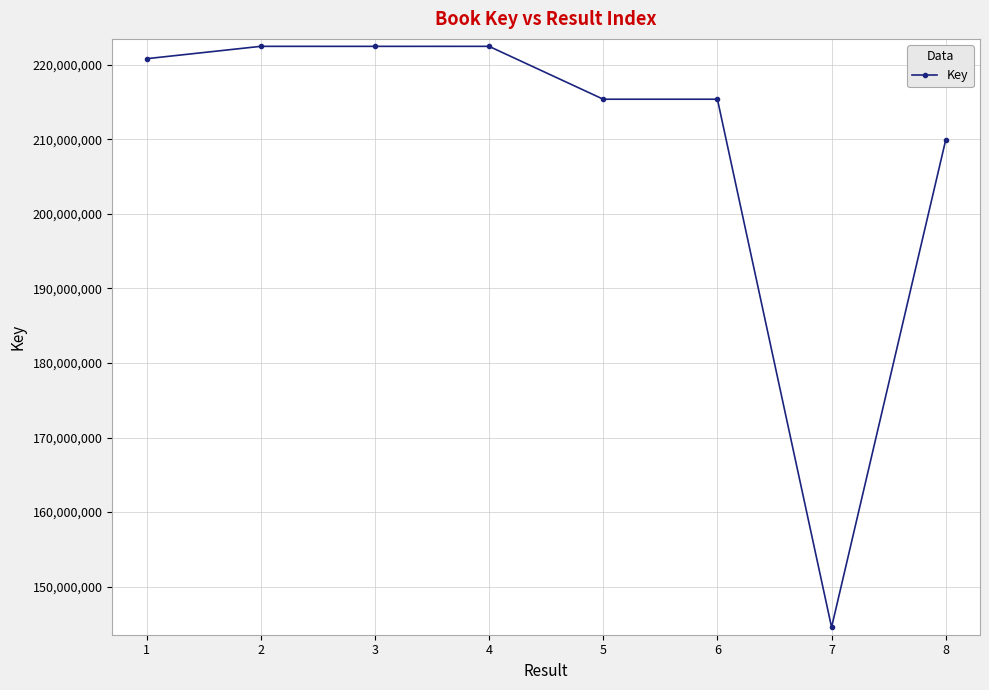

What is the value of the 7th point from the left?

144534903